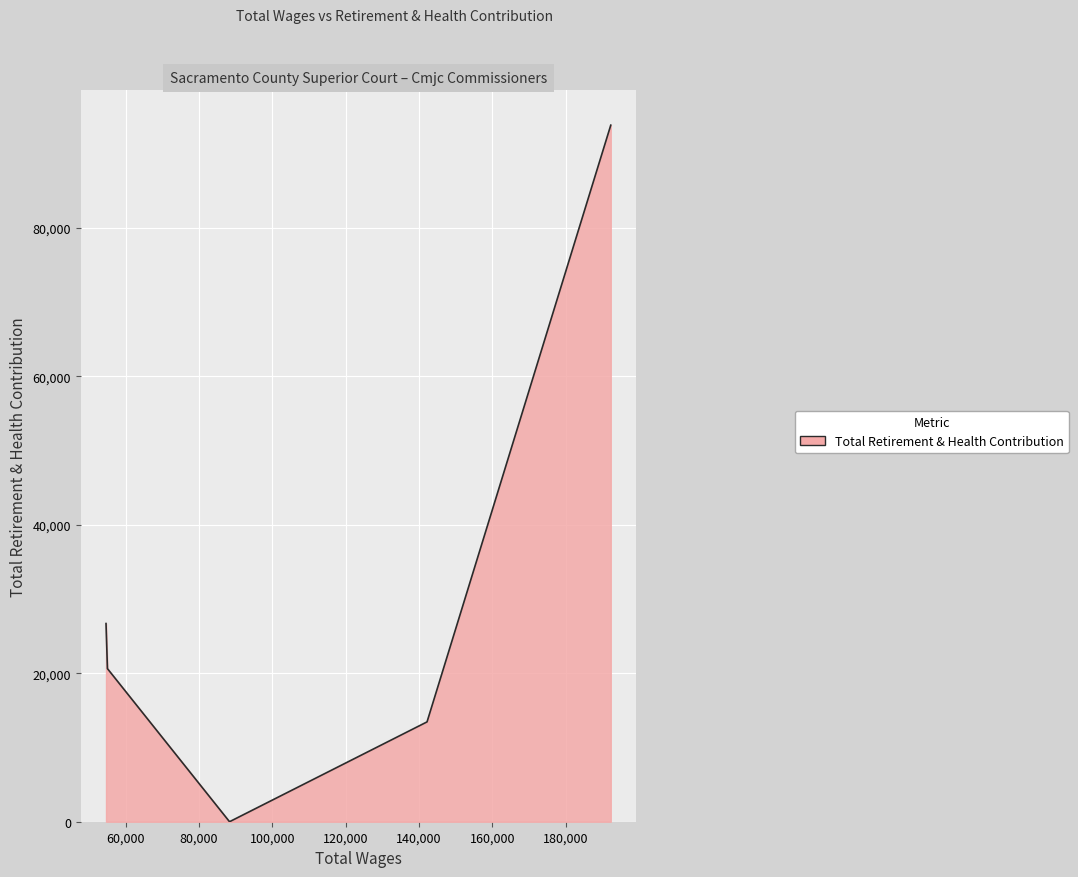

True or false: the data has more than 1 interior local peaks.

False